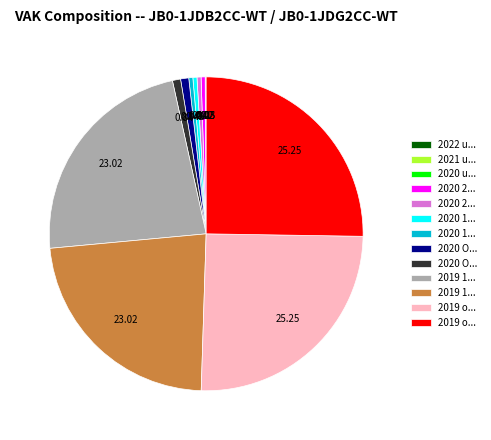

Does any single category account for the majority?

No